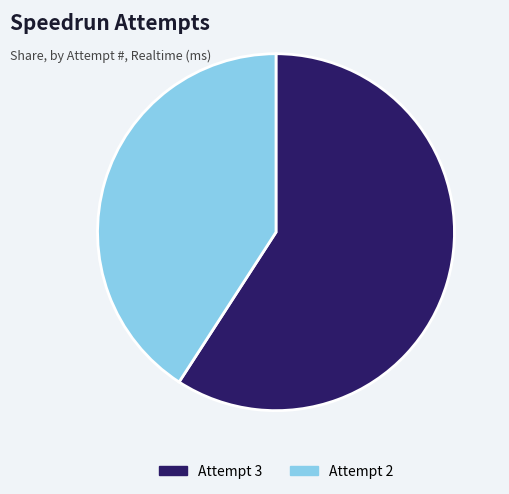

Count the number of slices in the pie.

2